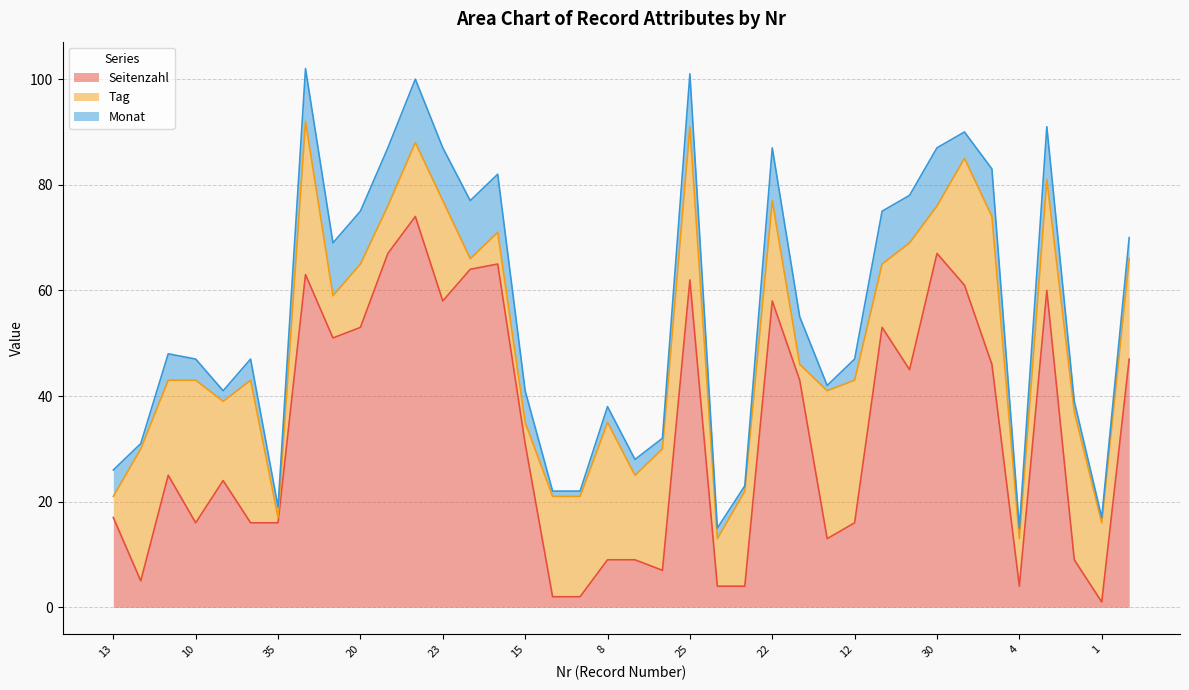

Which series has the largest range (max minus min)?

Seitenzahl